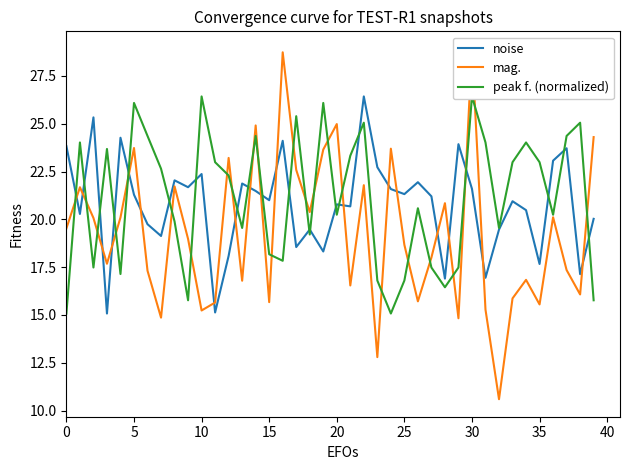

True or false: peak f. (normalized) has a value of 4.7 at 32.

False